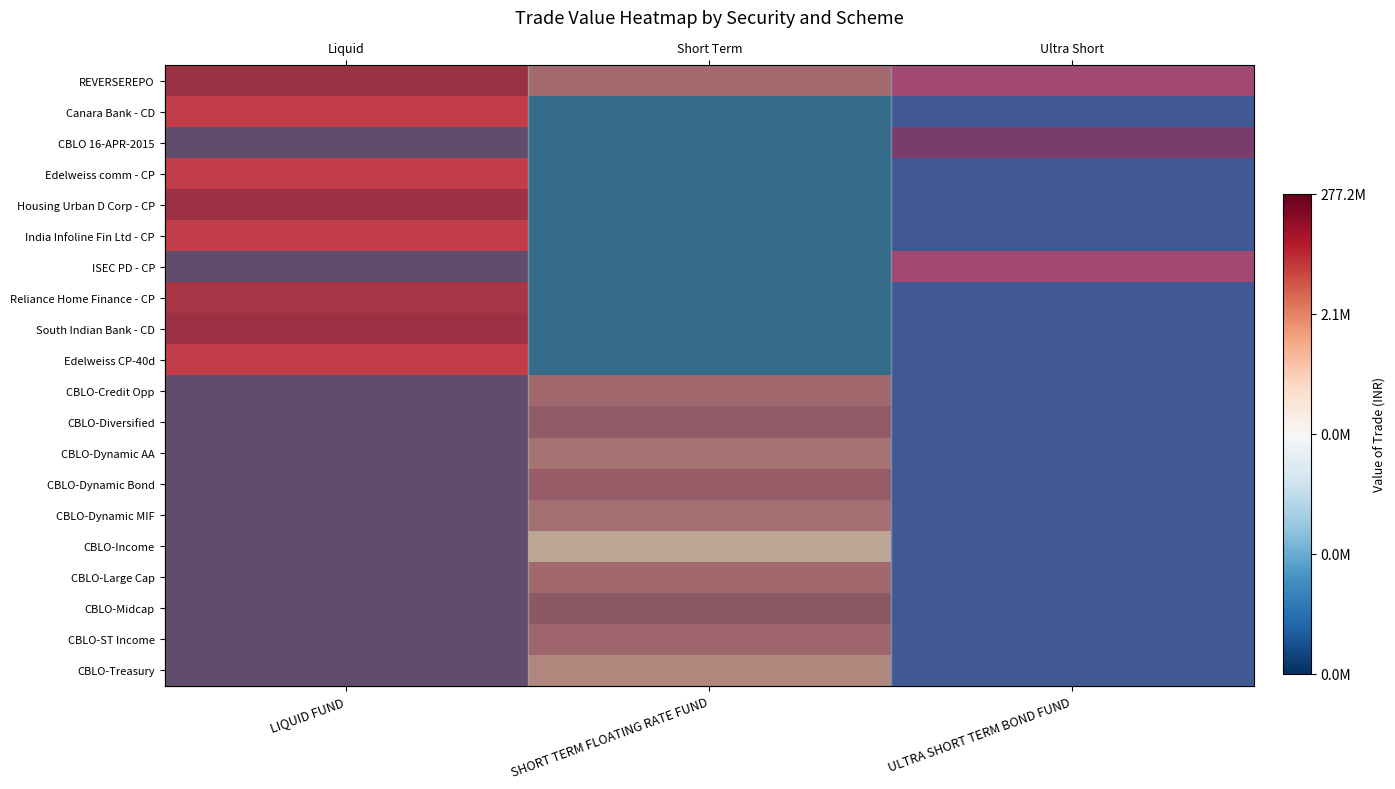

At which category is the sum across all series the highest?

SHORT TERM FLOATING RATE FUND